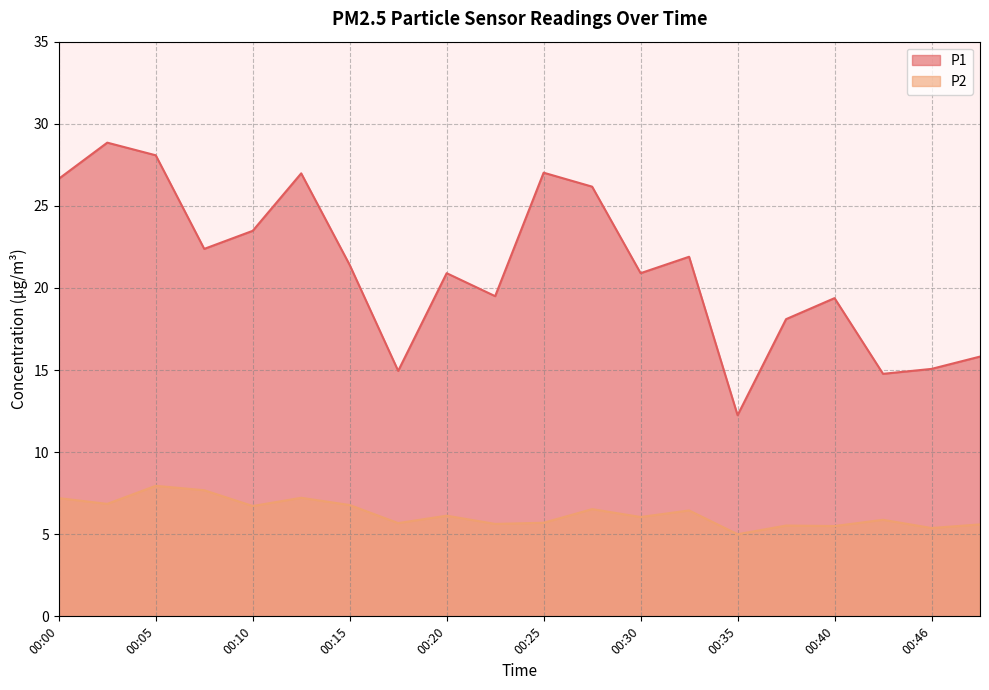

How many lines are shown in the chart?

2